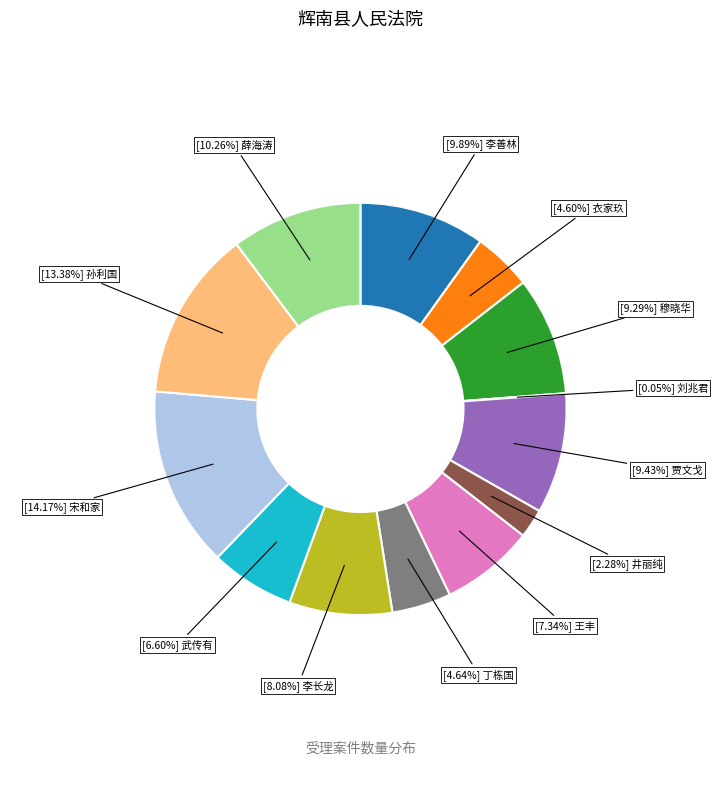

Is there a majority slice in this chart?

No